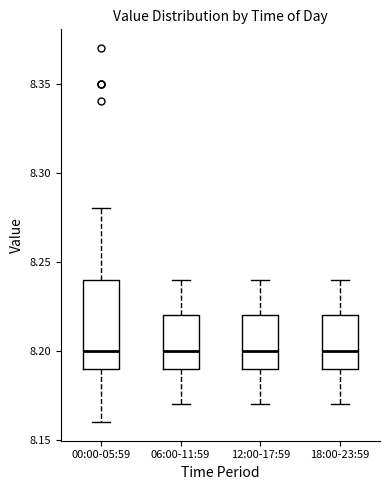

Reading left to right, read every box against the y-axis: the position of its median line, the range the box covers, and the ends of its whiskers. The values are not printed on the chart, so give them approximately, as read against the axis.

00:00-05:59: median 8.20, box 8.19 to 8.24, whiskers 8.16 to 8.28
06:00-11:59: median 8.20, box 8.19 to 8.22, whiskers 8.17 to 8.24
12:00-17:59: median 8.20, box 8.19 to 8.22, whiskers 8.17 to 8.24
18:00-23:59: median 8.20, box 8.19 to 8.22, whiskers 8.17 to 8.24